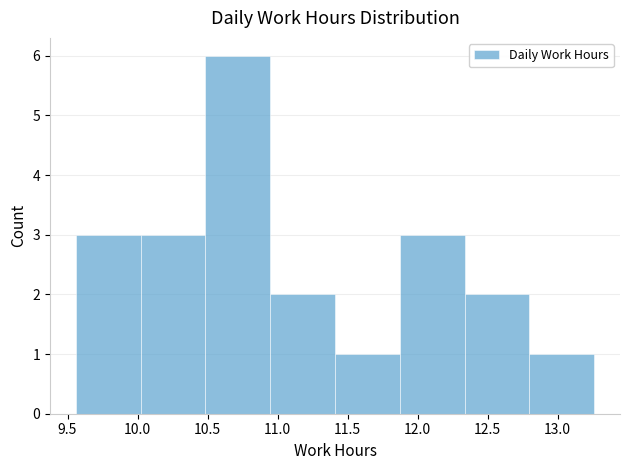

What is the height of the bar covering 11.40 to 11.85 on the x-axis? Neither the bar edges nor the heights are printed on the chart, so give them approximately, as read against the axes.

1